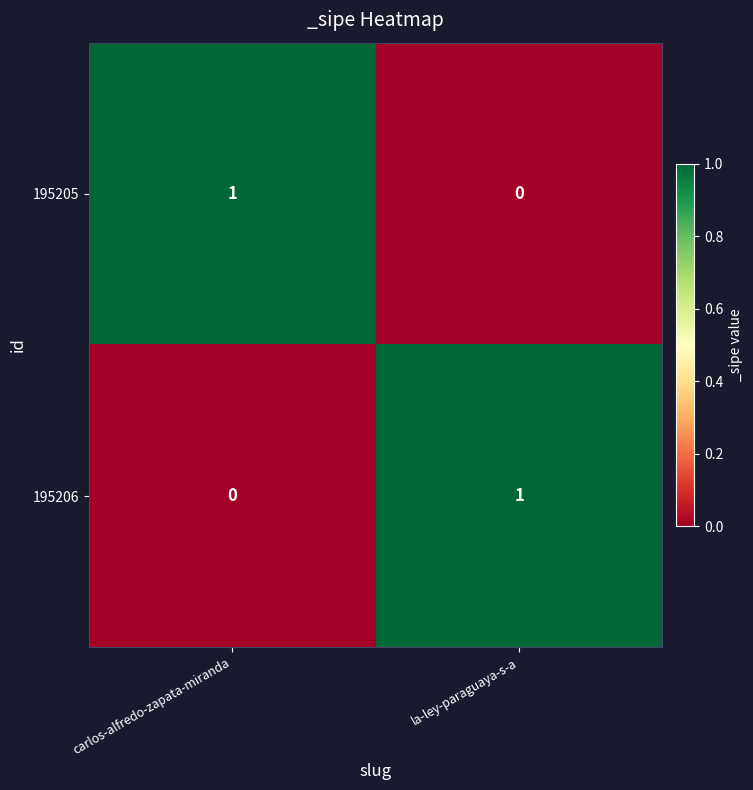

At which label does 195206 reach its peak?

la-ley-paraguaya-s-a